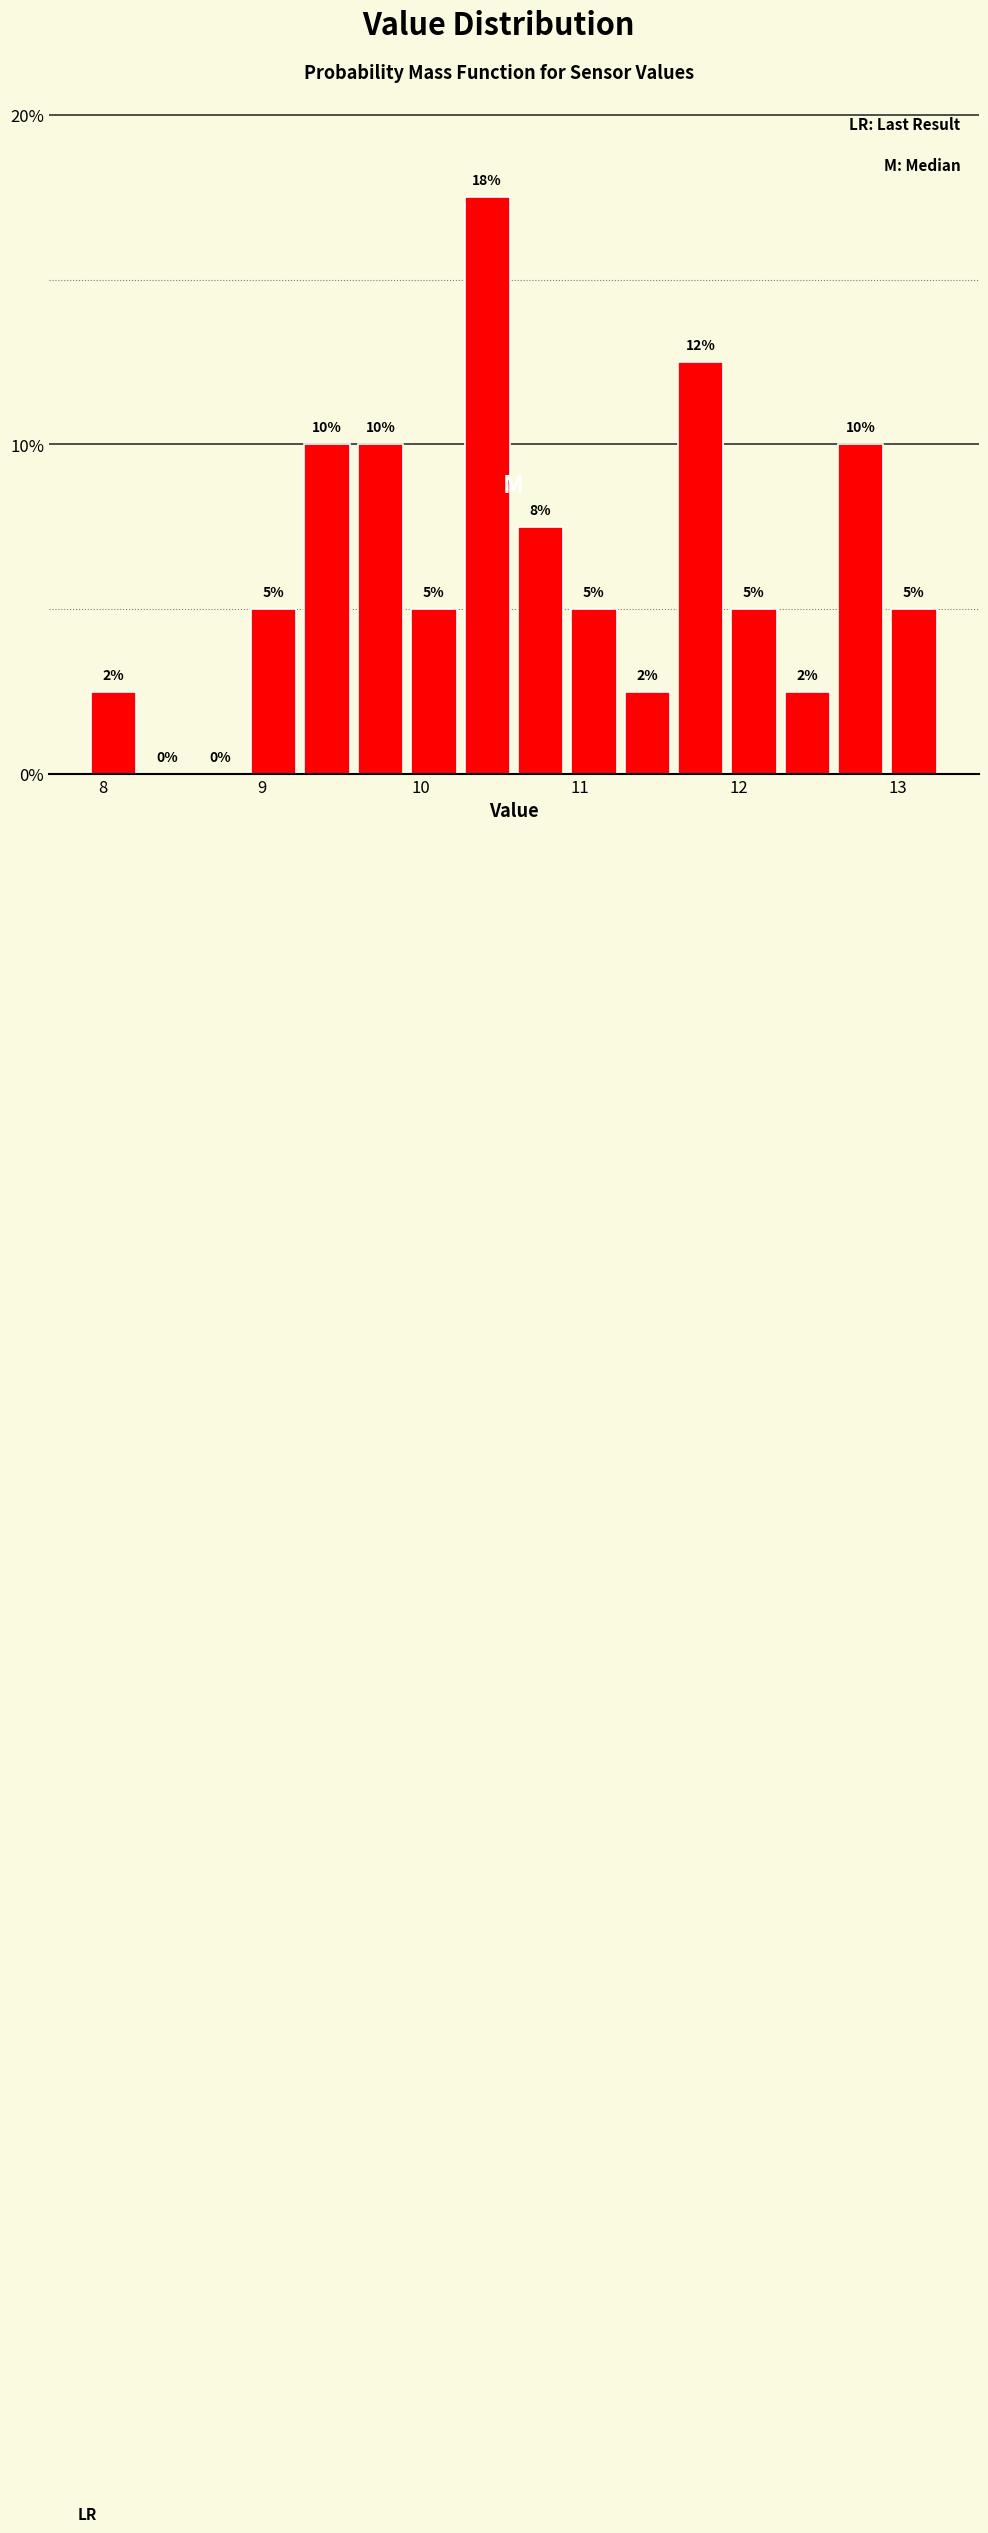

Around what value on the x-axis is the tallest bar? Give the approximate position of its centre, as read against the axis.

10.4